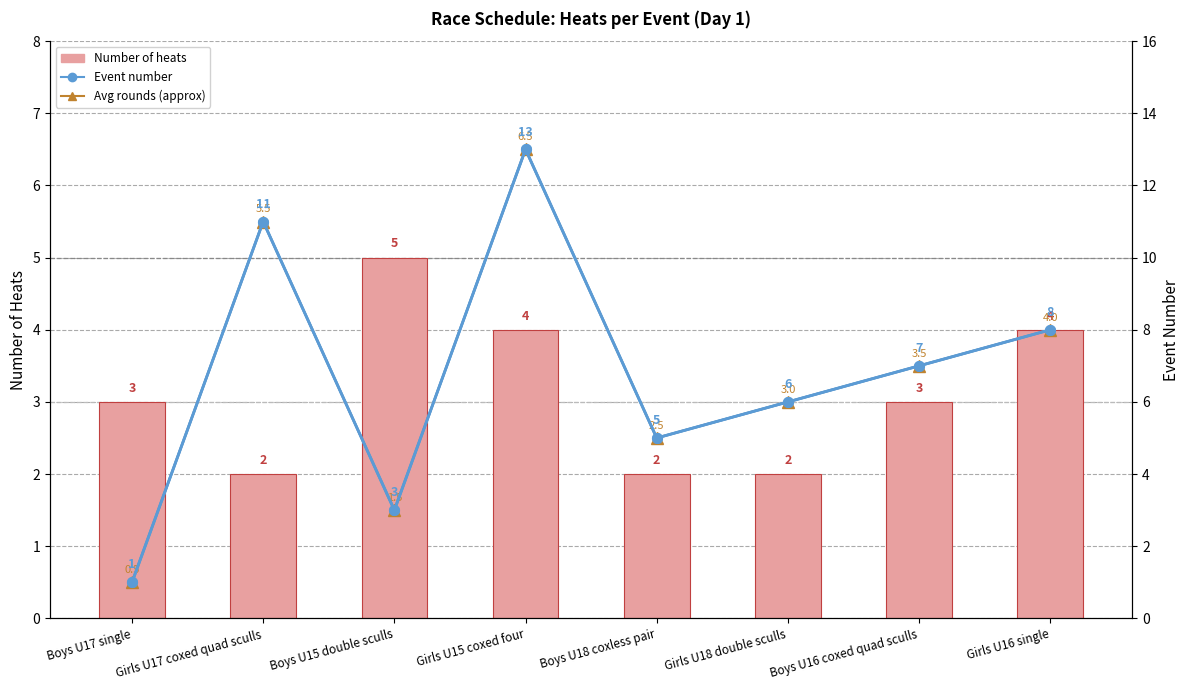

What position from the right is Girls U18 double sculls?

3